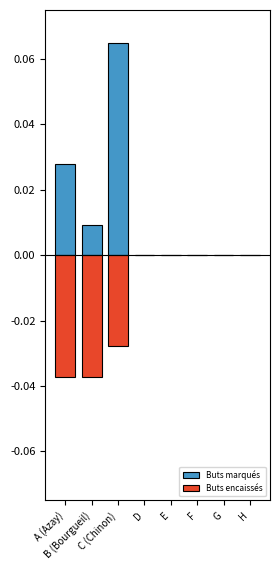

List the series in order of their overall mean, lowest first.

Buts encaissés, Buts marqués